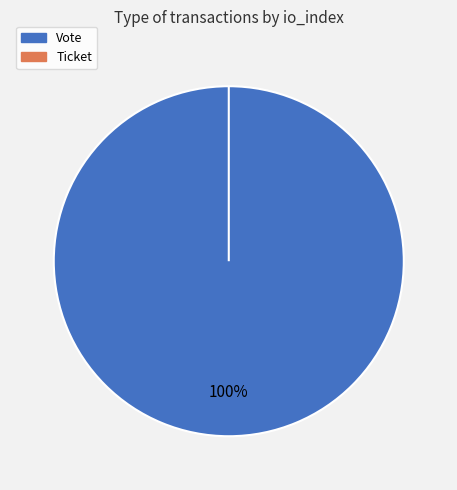

Which category has the smallest portion of the pie?

Ticket